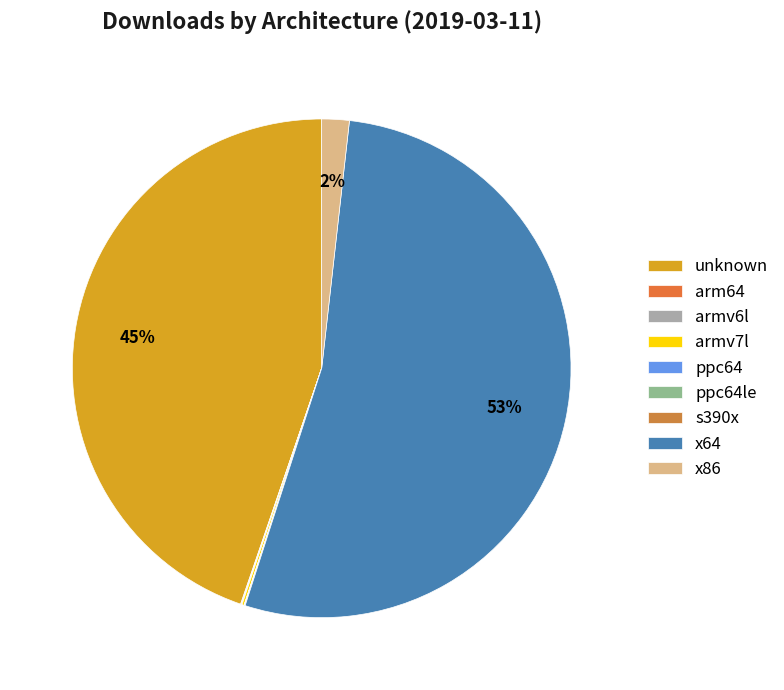

What percentage do x64 and x86 together represent?

55.0%